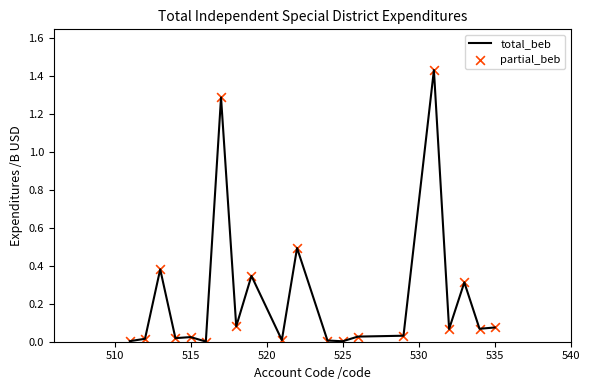

Is this an area chart (filled region under the line)?

No